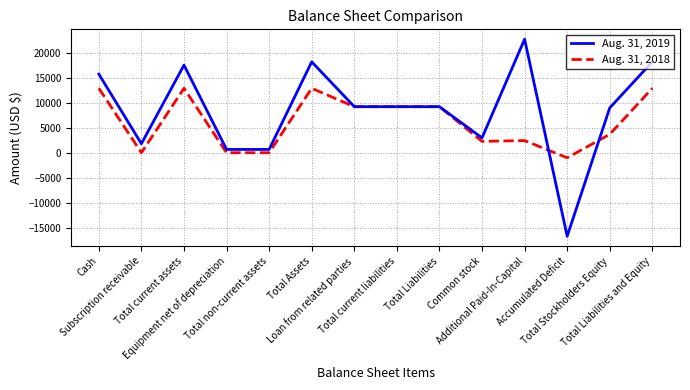

Which series has the largest total across all categories?

Aug. 31, 2019